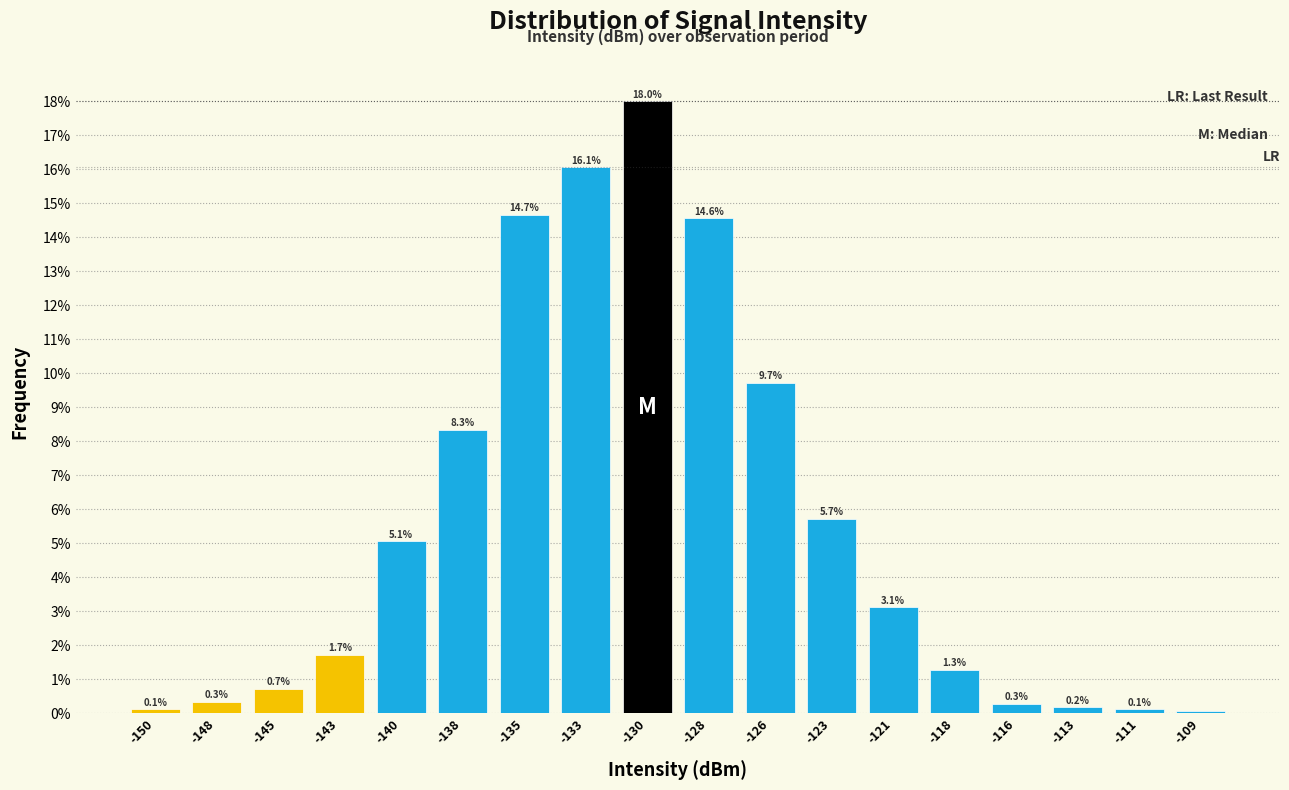

Reading right to left, list all the values displayed in this chart.

-109=0.1	-111=0.1	-113=0.2	-116=0.3	-118=1.3	-121=3.1	-123=5.7	-126=9.7	-128=14.6	-130=18.0	-133=16.1	-135=14.7	-138=8.3	-140=5.1	-143=1.7	-145=0.7	-148=0.3	-150=0.1